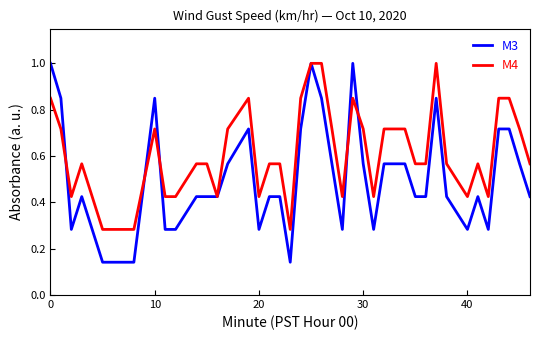

What is the maximum value shown in the chart?

1.0